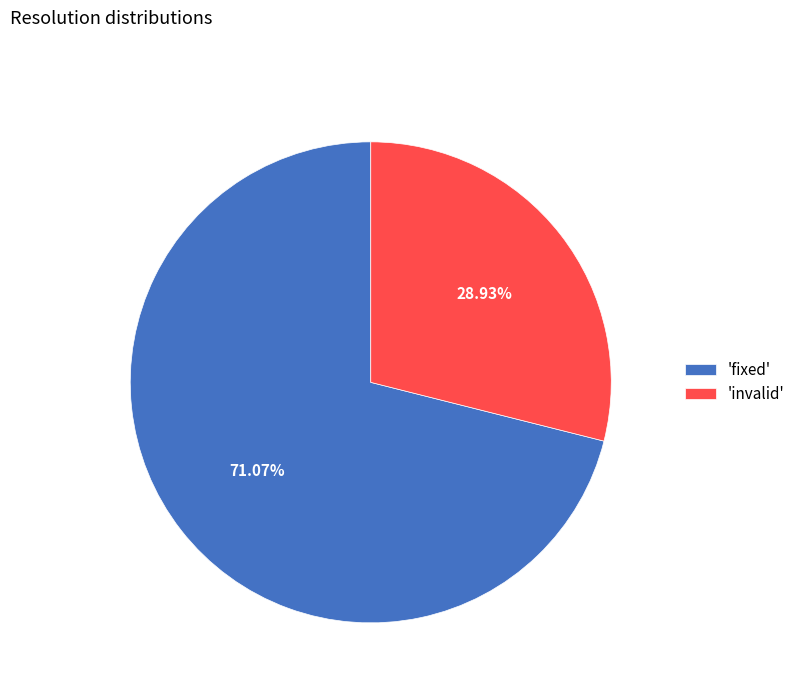

Does any single category account for the majority?

Yes